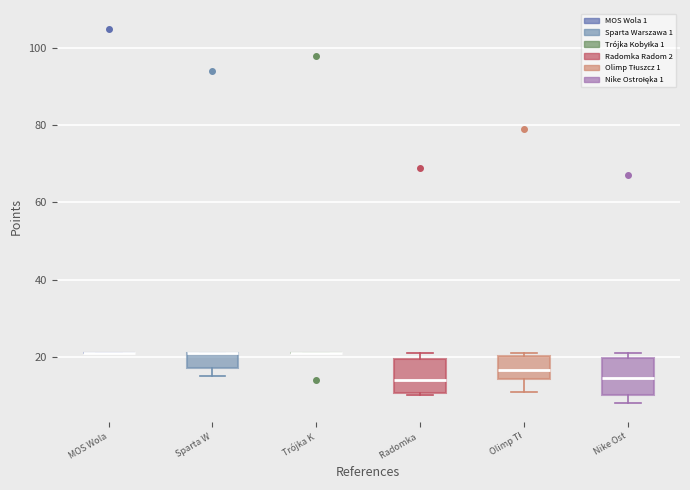

Reading left to right, read every box against the y-axis: the position of its median line, the range the box covers, and the ends of its whiskers. The values are not printed on the chart, so give them approximately, as read against the axis.

MOS Wola: box collapsed to a line at 22, whiskers 22 to 22
Sparta W: median 22 (drawn on the box's upper edge), box 18 to 22, whiskers 16 to 22
Trójka K: box collapsed to a line at 22, whiskers 22 to 22
Radomka: median 14, box 10 to 20, whiskers 10 (just below the box's lower edge) to 22
Olimp Tł: median 16, box 14 to 20, whiskers 12 to 22
Nike Ost: median 14, box 10 to 20, whiskers 8 to 22